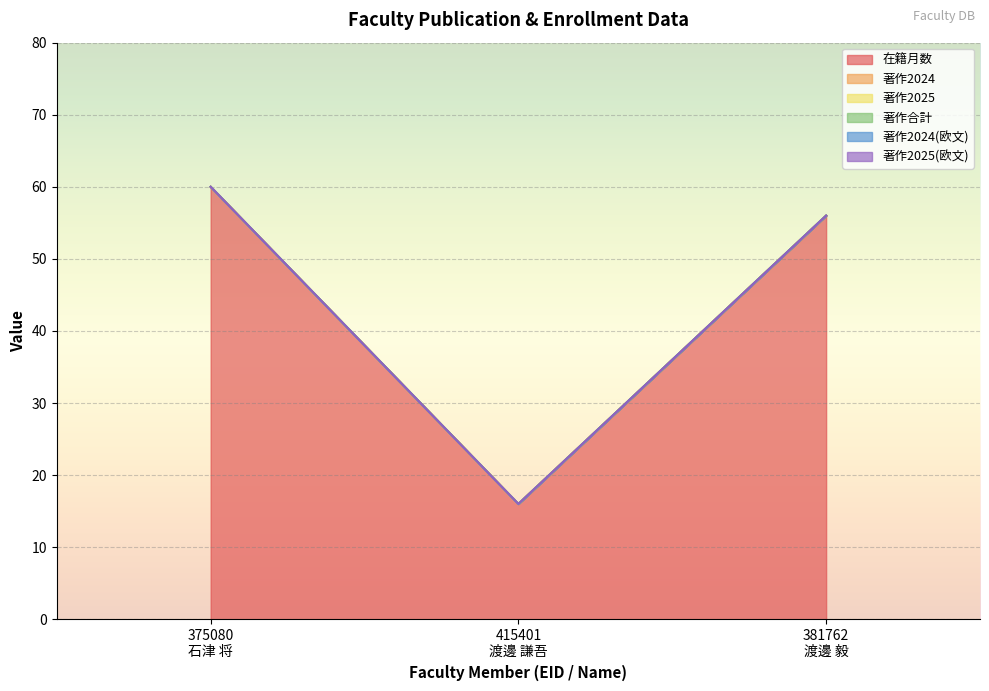

What is the value of the 在籍月数 point at the 1st from the left?

60